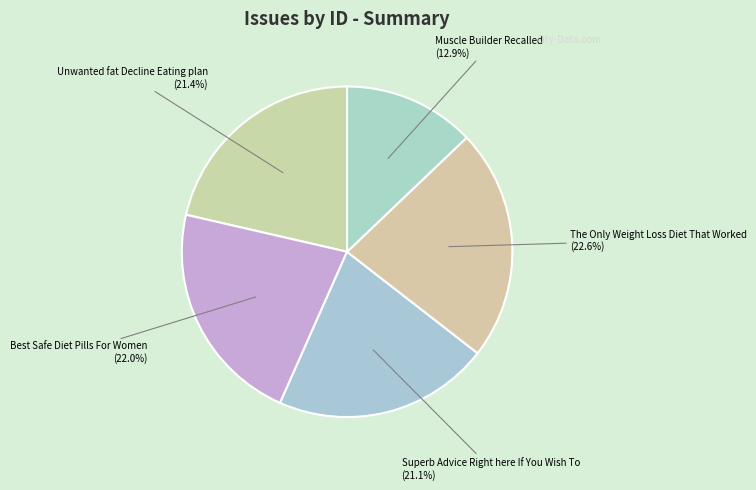

Count the number of slices in the pie.

5